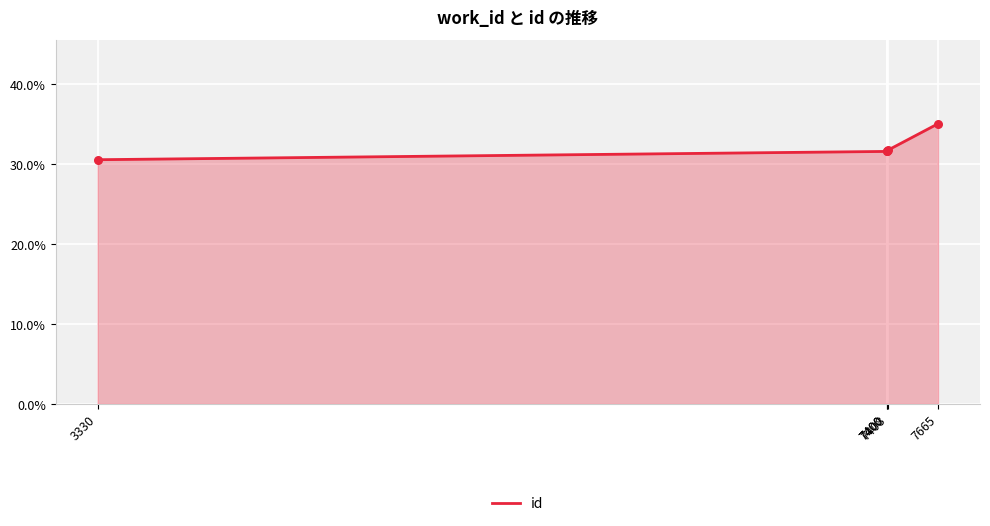

What is the change in value from 7400 to 7408?

+0.2